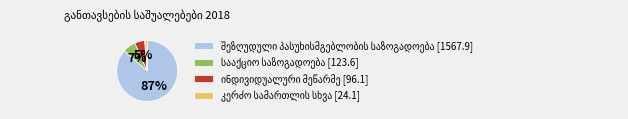

Is there a majority slice in this chart?

Yes